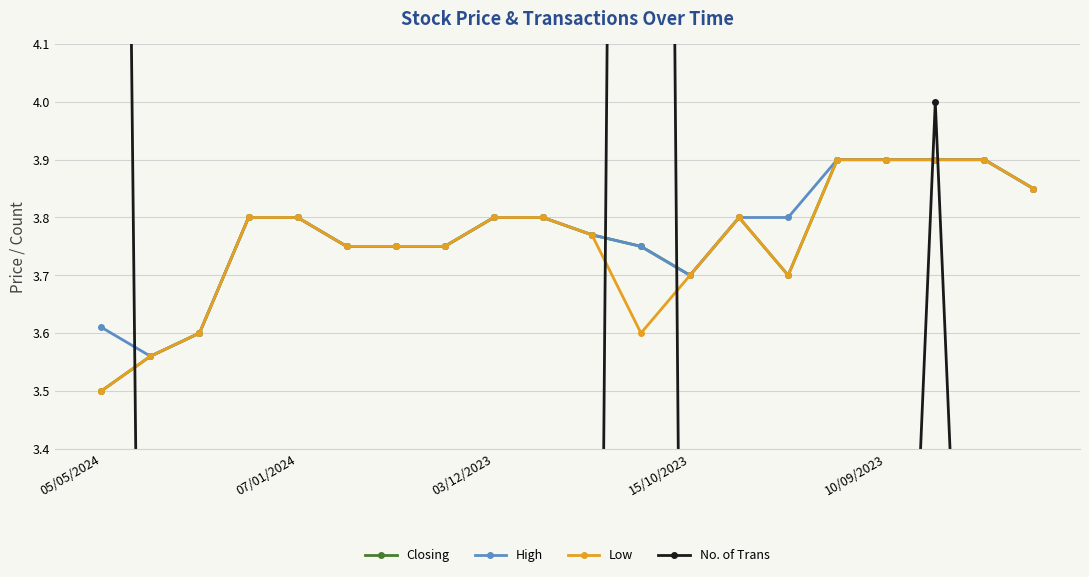

True or false: No. of Trans has more than 1 points higher than both neighbors.

True